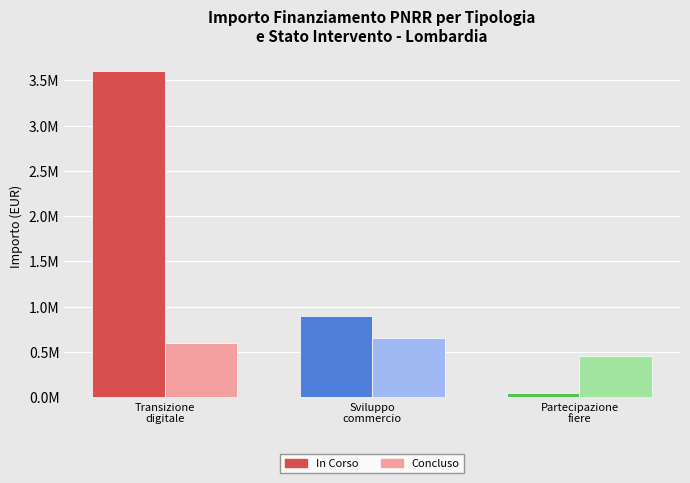

Are the bars grouped side by side (vs. stacked)?

Yes